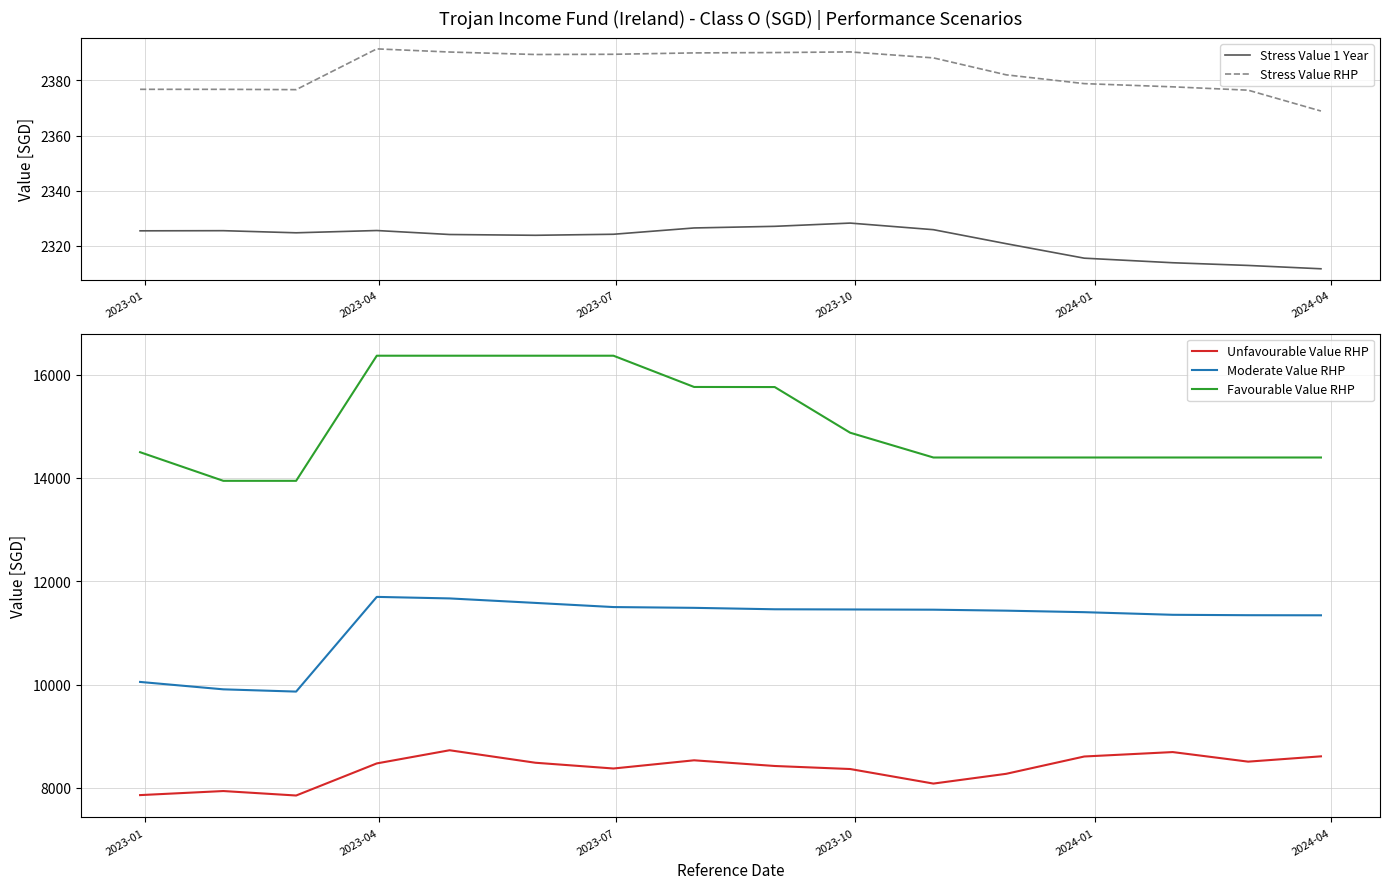

Rank the series by their maximum value, from lowest to highest.

Stress Value 1 Year, Stress Value RHP, Unfavourable Value RHP, Moderate Value RHP, Favourable Value RHP